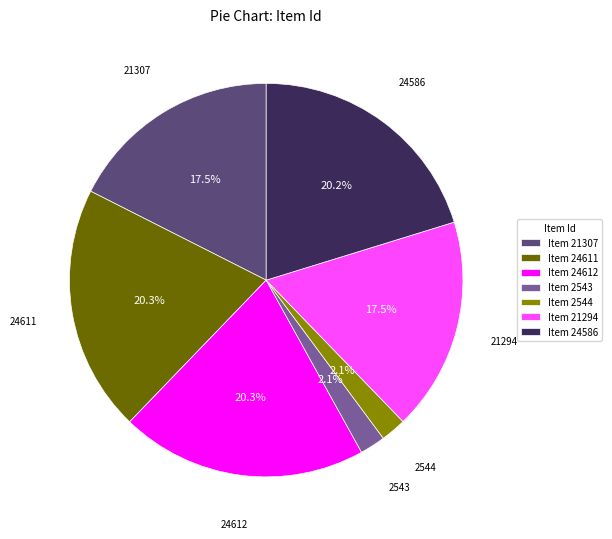

Combined, do Item 24612 and Item 24586 account for over 50%?

No